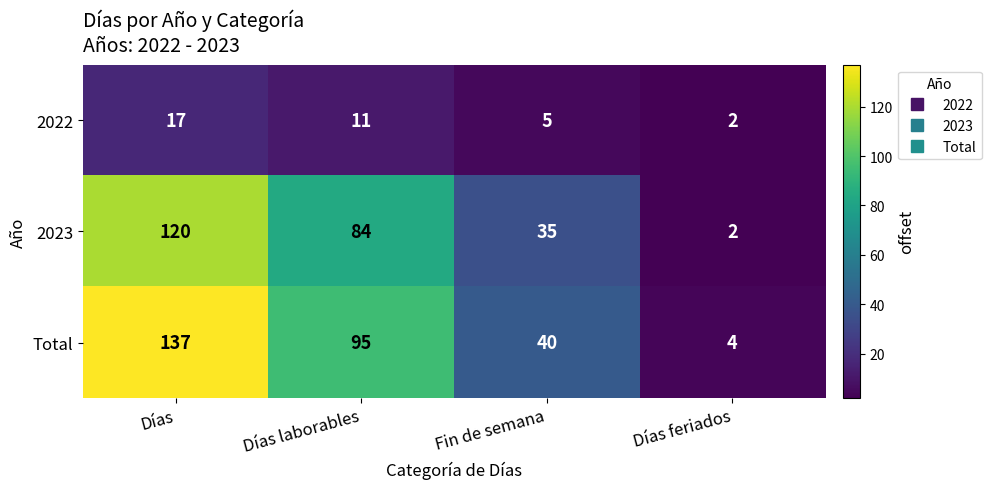

Reading left to right, list all the values displayed in this chart.

2022: 17	11	5	2
2023: 120	84	35	2
Total: 137	95	40	4